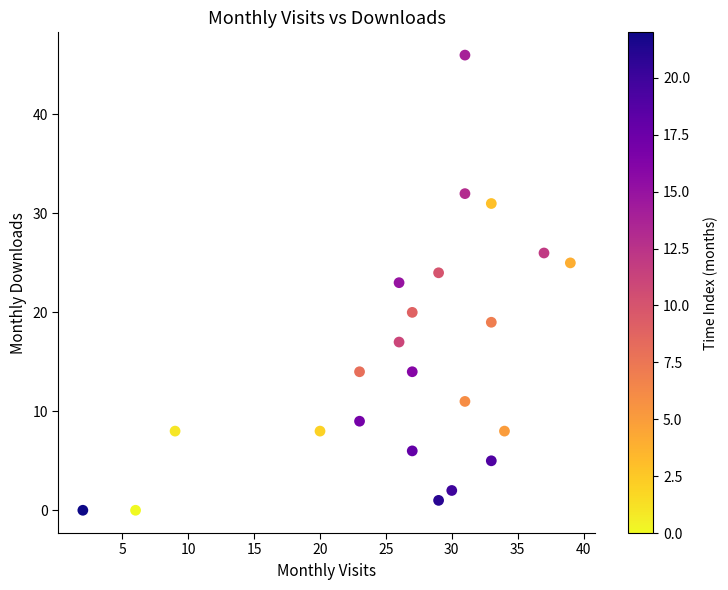

What is the range of X values (max minus min)?

37